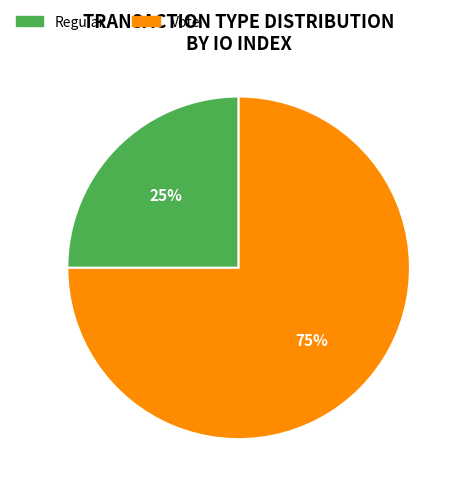

Is it true that Vote is 75% of the pie?

True